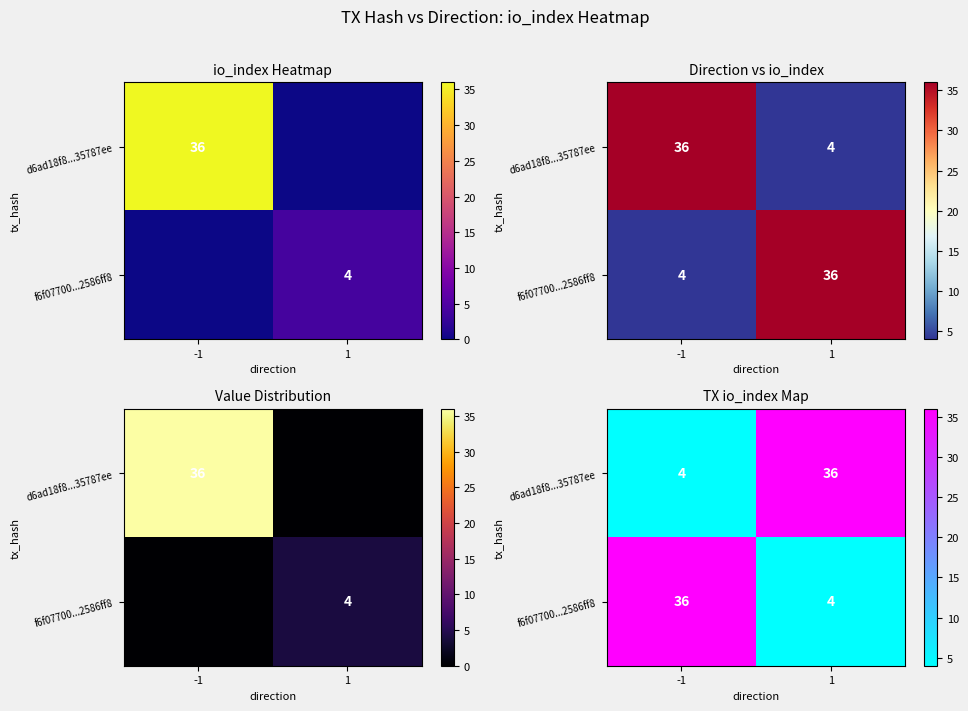

Which series has the widest spread of values?

d6ad18f8...35787ee